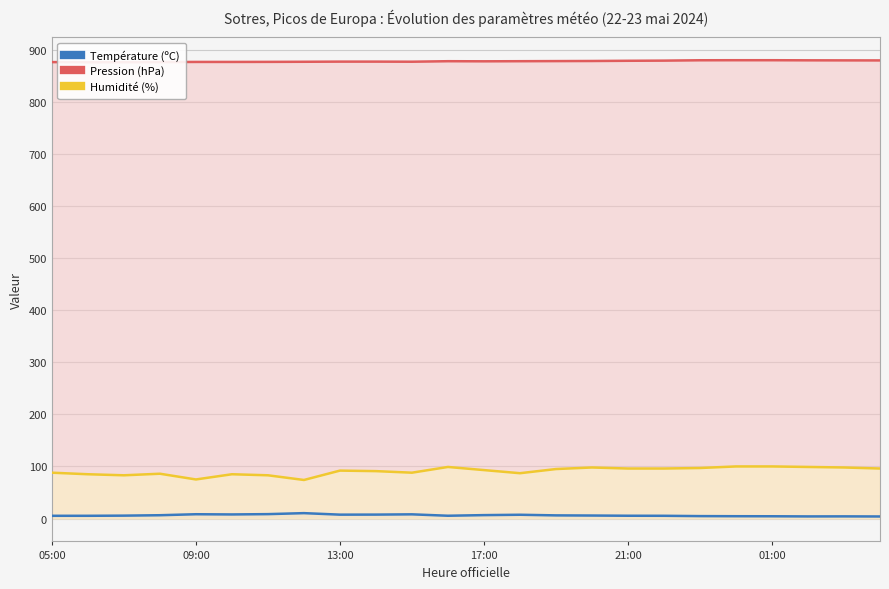

What is the average value of the Température (ºC) series?

6.1